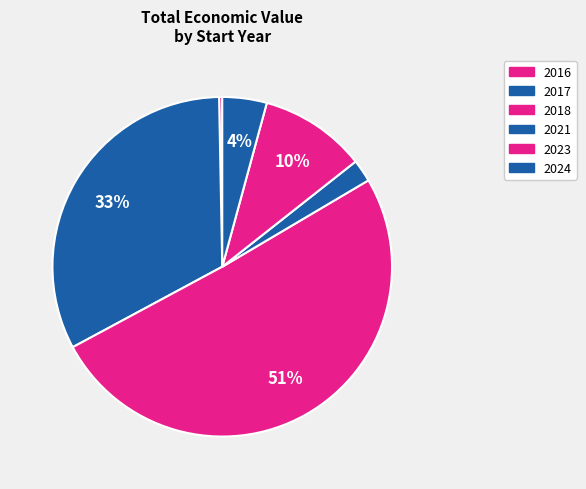

Does 2023 represent more than half of the total?

No